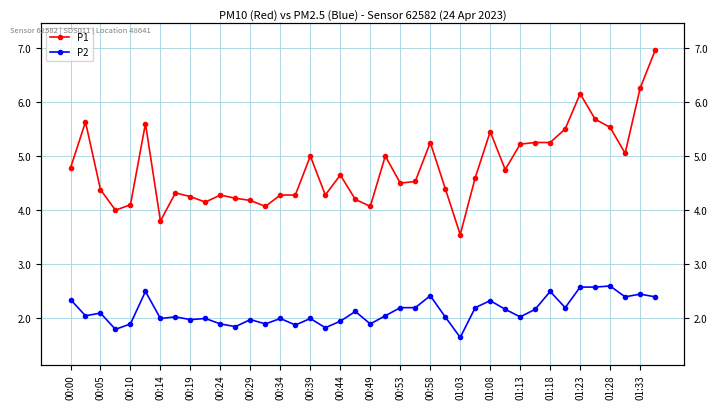

How many values in the P2 series are below 2?

12